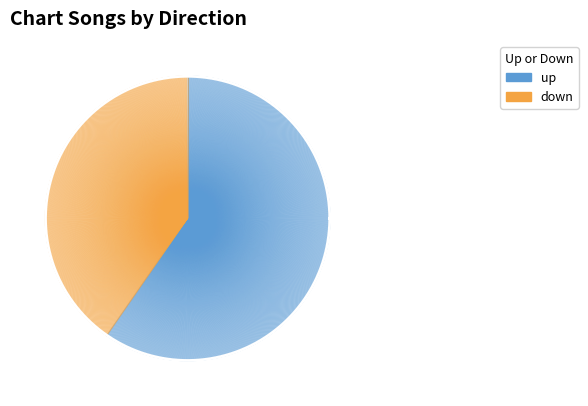

Do down and up together represent more than half of the pie?

Yes